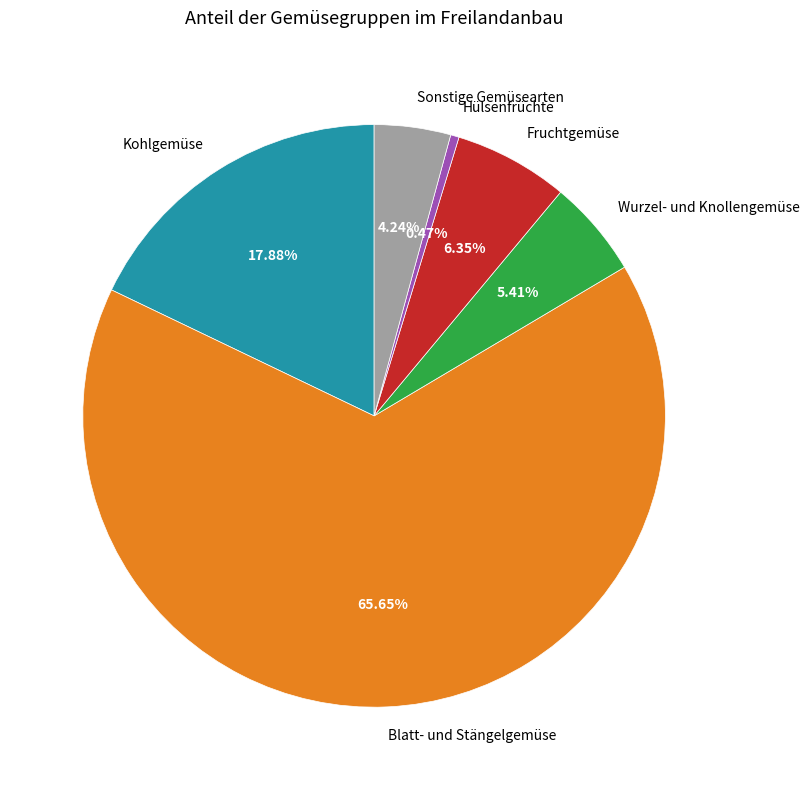

What is the smallest slice in the pie chart?

Hülsenfrüchte